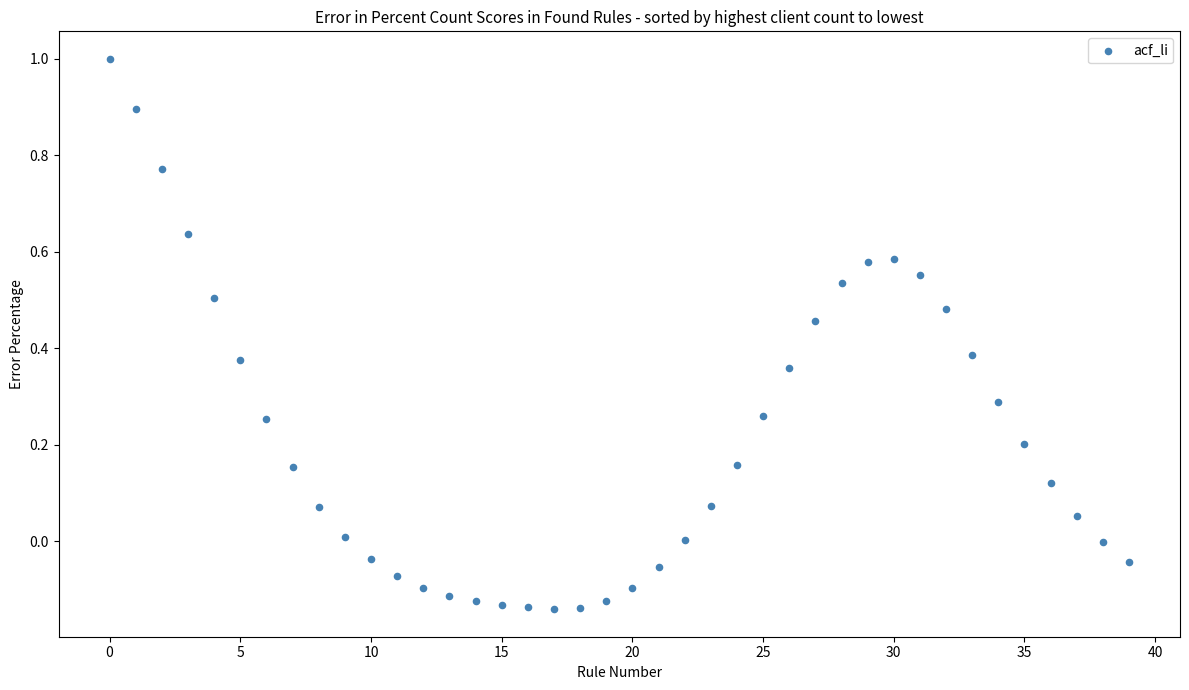

What is the range of Y values (max minus min)?

1.1